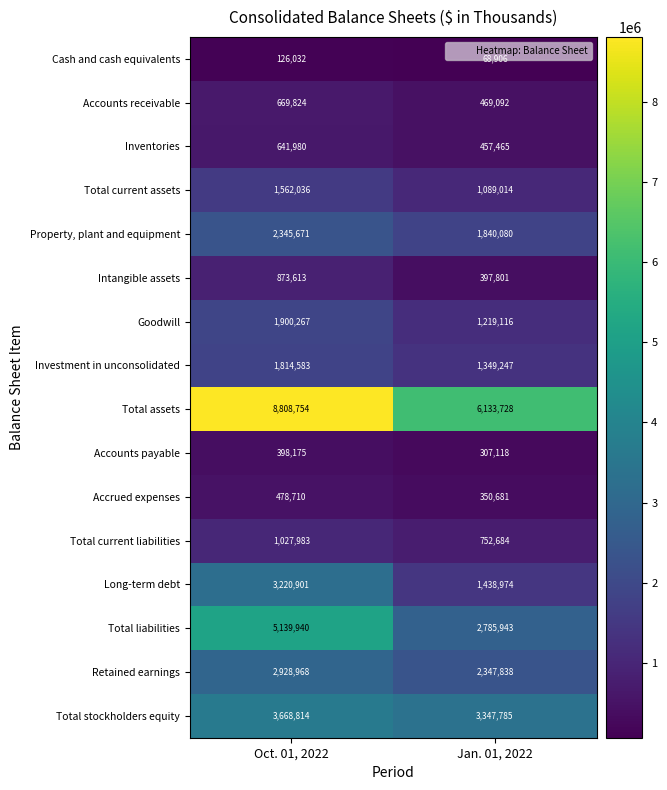

Between Oct. 01, 2022 and Jan. 01, 2022, which series saw the biggest shift?

Total assets